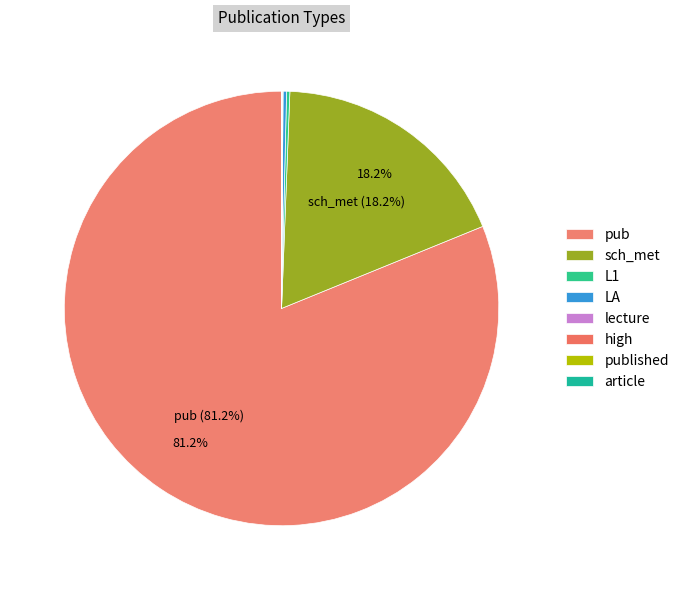

How many slices are in this pie chart?

8